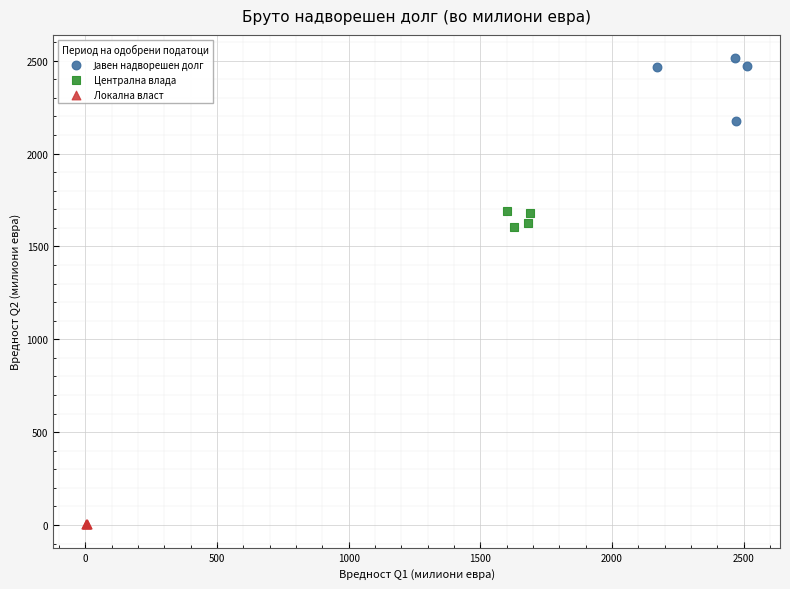

Which series reaches the minimum Y coordinate?

Локална власт